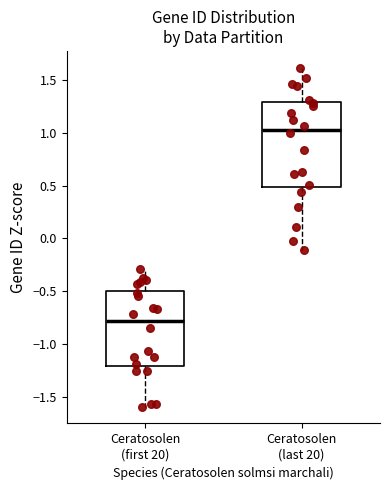

Reading left to right, transcribe this box plot: for each box, give where its median line is, the range the box spans, and where its two whiskers end, as read against the y-axis. The values are not printed on the chart, so give them approximately, as read against the axis.

Ceratosolen (first 20): median -0.80, box -1.20 to -0.50, whiskers -1.60 to -0.30
Ceratosolen (last 20): median 1.05, box 0.50 to 1.30, whiskers -0.10 to 1.60